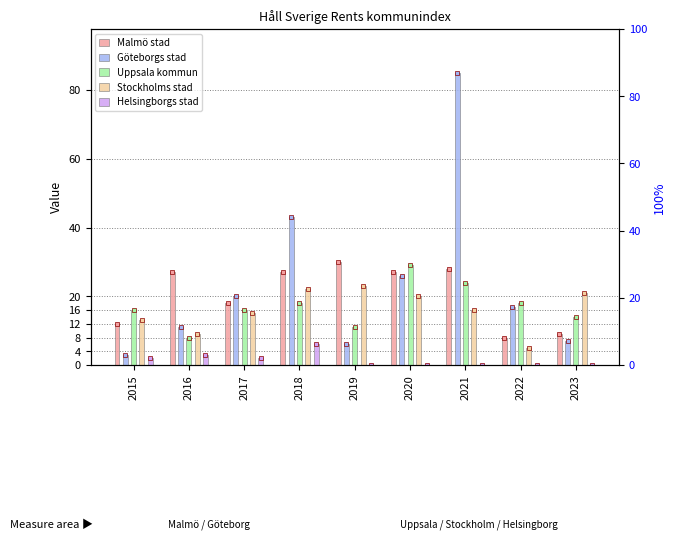

Where is Stockholms stad nearest to the value 14?

2015